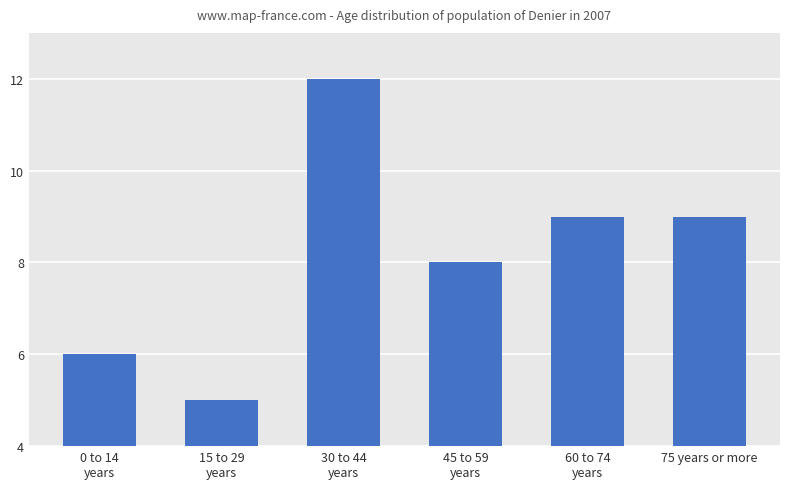

What value does the data have at 45 to 59
years?

8